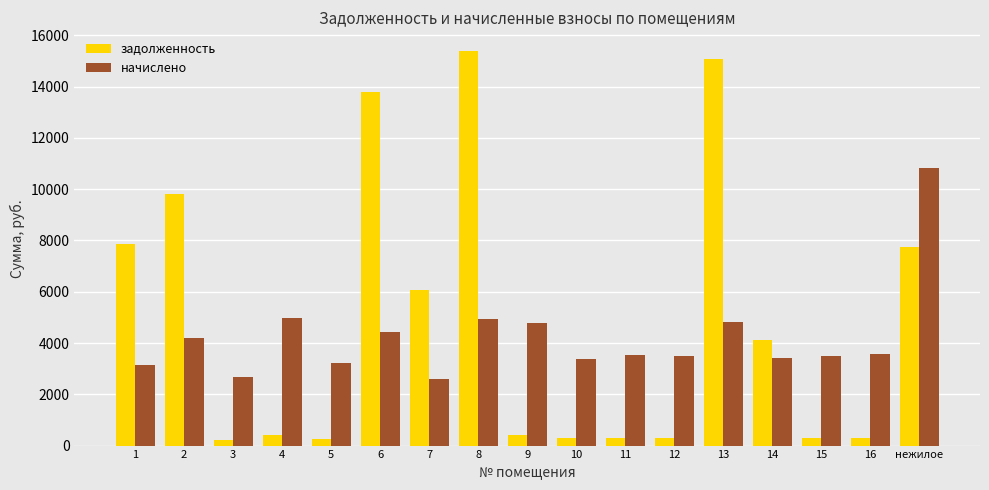

Is the value of задолженность at 2 greater than the value of начислено at 13?

Yes